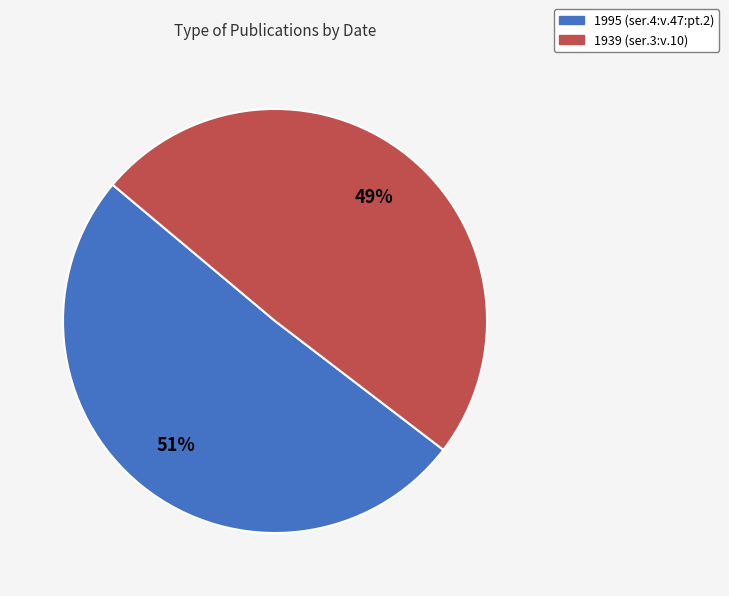

How many segments does this pie chart have?

2